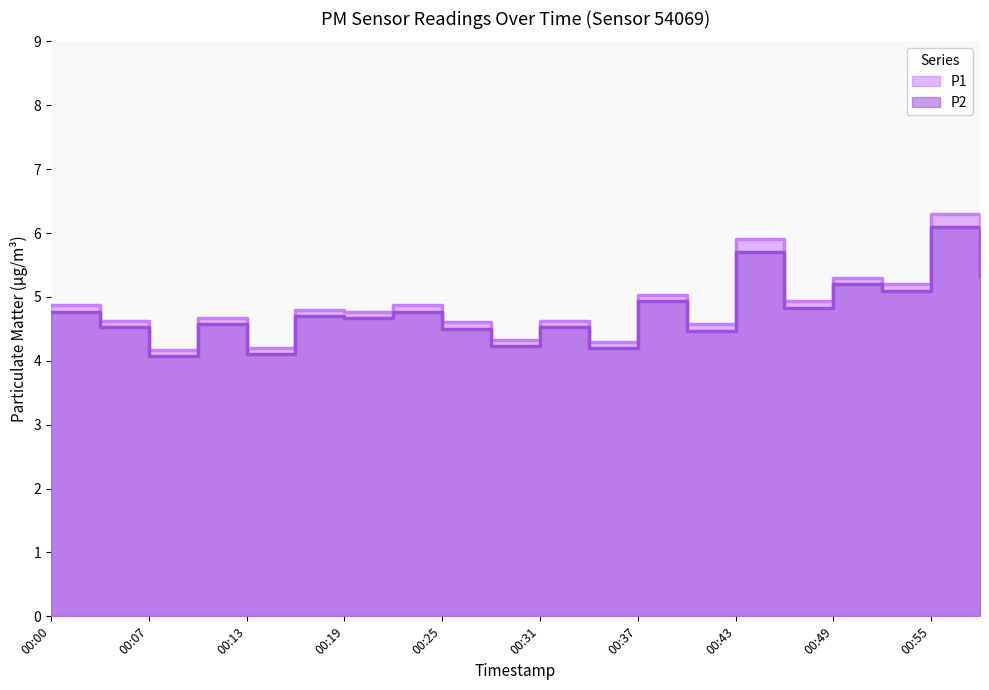

Reading left to right, list all the values displayed in this chart.

P1: 00:00=4.9	00:03=4.6	00:07=4.2	00:09=4.7	00:13=4.2	00:16=4.8	00:19=4.8	00:22=4.9	00:25=4.6	00:28=4.3	00:31=4.6	00:34=4.3	00:37=5.0	00:40=4.6	00:43=5.9	00:46=4.9	00:49=5.3	00:52=5.2	00:55=6.3	00:58=5.5
P2: 00:00=4.8	00:03=4.5	00:07=4.1	00:09=4.6	00:13=4.1	00:16=4.7	00:19=4.7	00:22=4.8	00:25=4.5	00:28=4.2	00:31=4.5	00:34=4.2	00:37=4.9	00:40=4.5	00:43=5.7	00:46=4.8	00:49=5.2	00:52=5.1	00:55=6.1	00:58=5.3